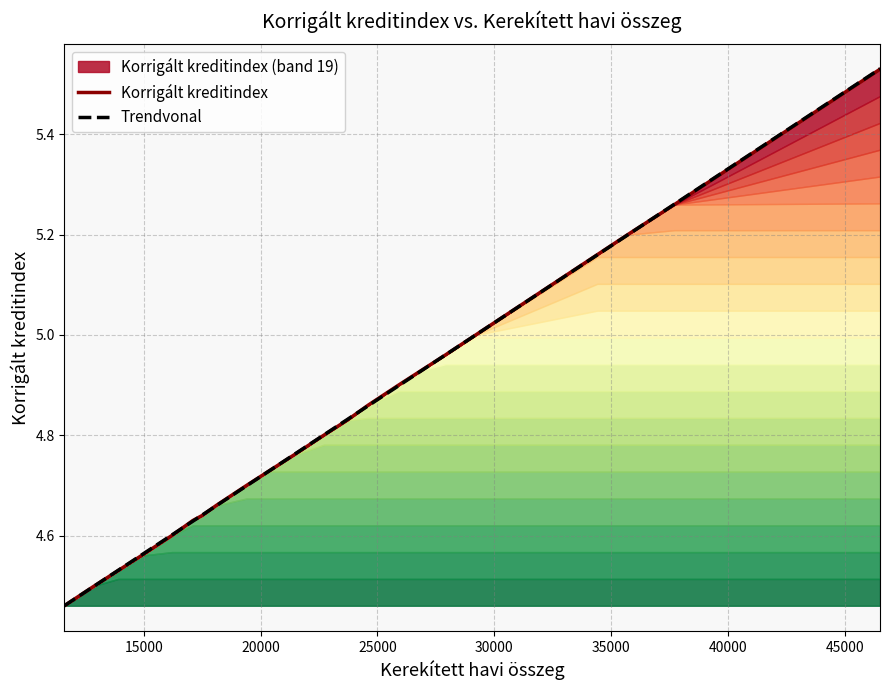

Rank the series at 35000 from lowest to highest value.

Trendvonal, Korrigált kreditindex